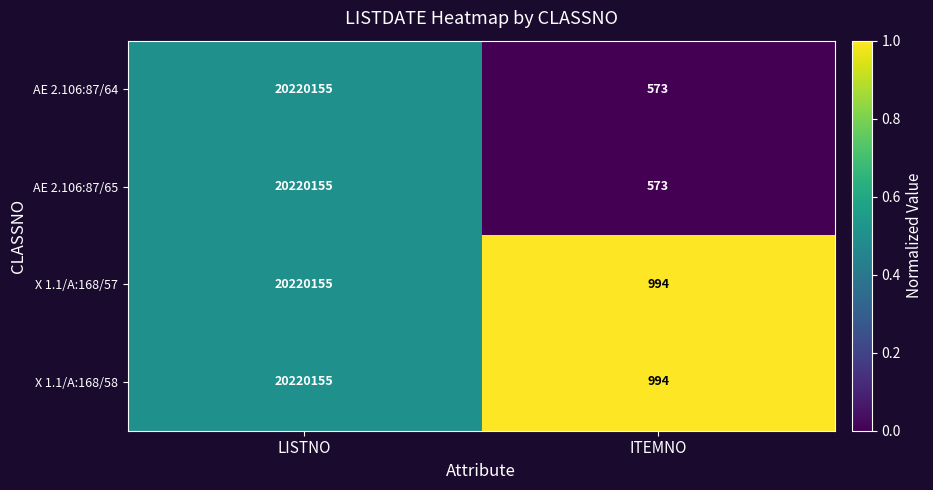

Rank the categories by AE 2.106:87/65 value from lowest to highest.

ITEMNO, LISTNO